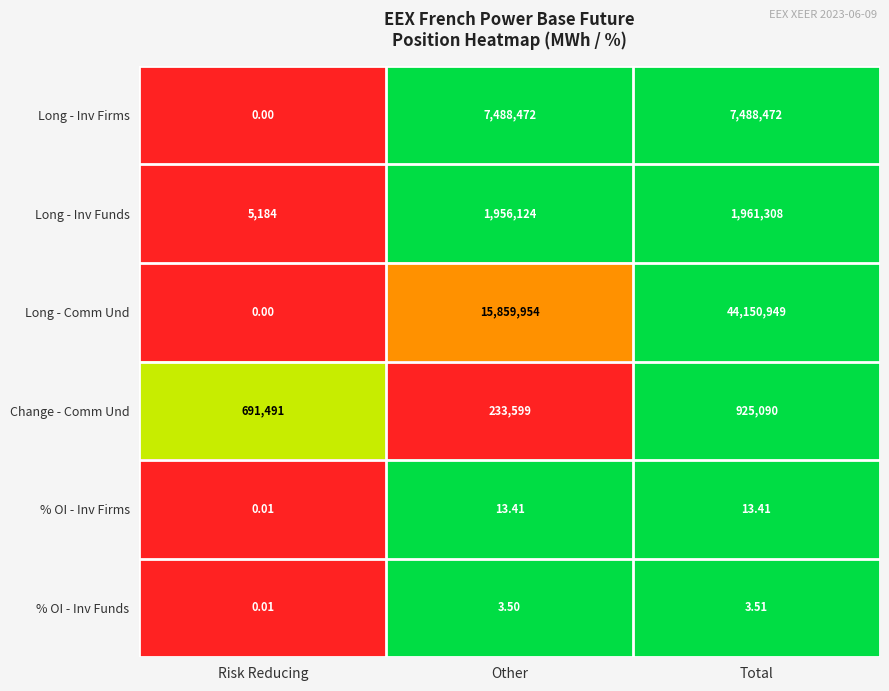

At which category does the chart reach its minimum across all series?

Risk Reducing